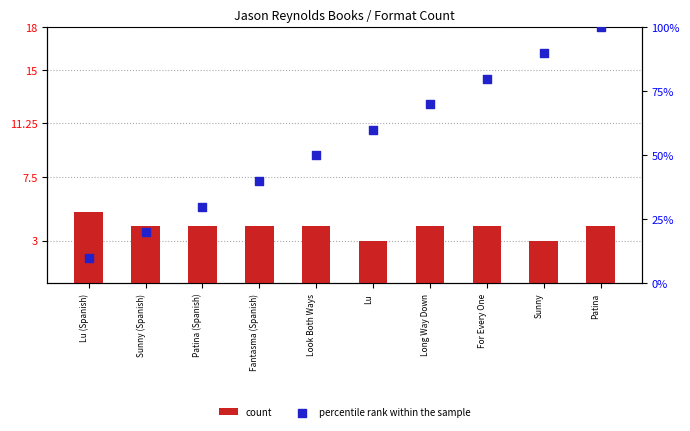

What are all the series names shown in the legend?

count, percentile rank within the sample